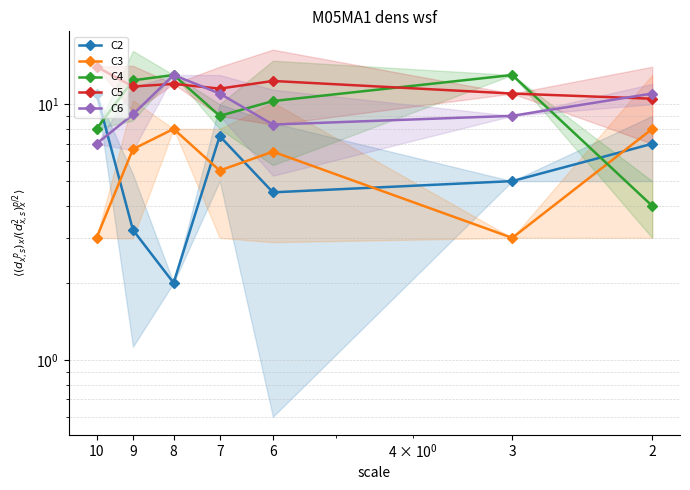

How many interior local valleys does the C6 series have?

1